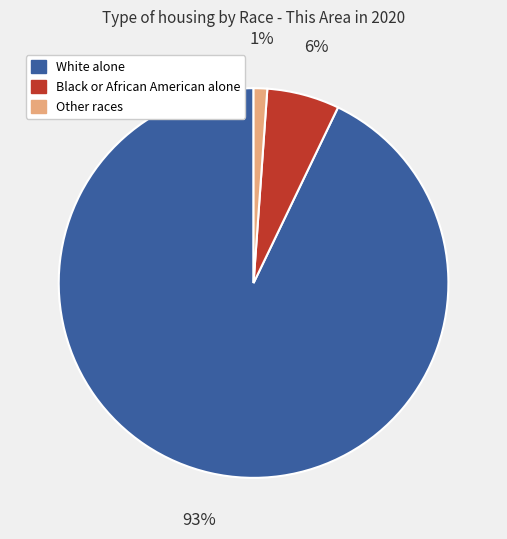

Does White alone represent more than half of the total?

Yes